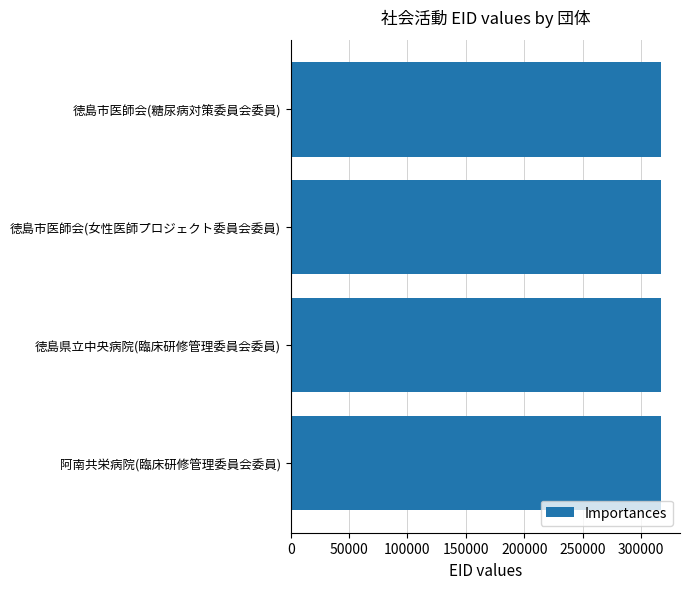

What is the sum of all values?

1270042